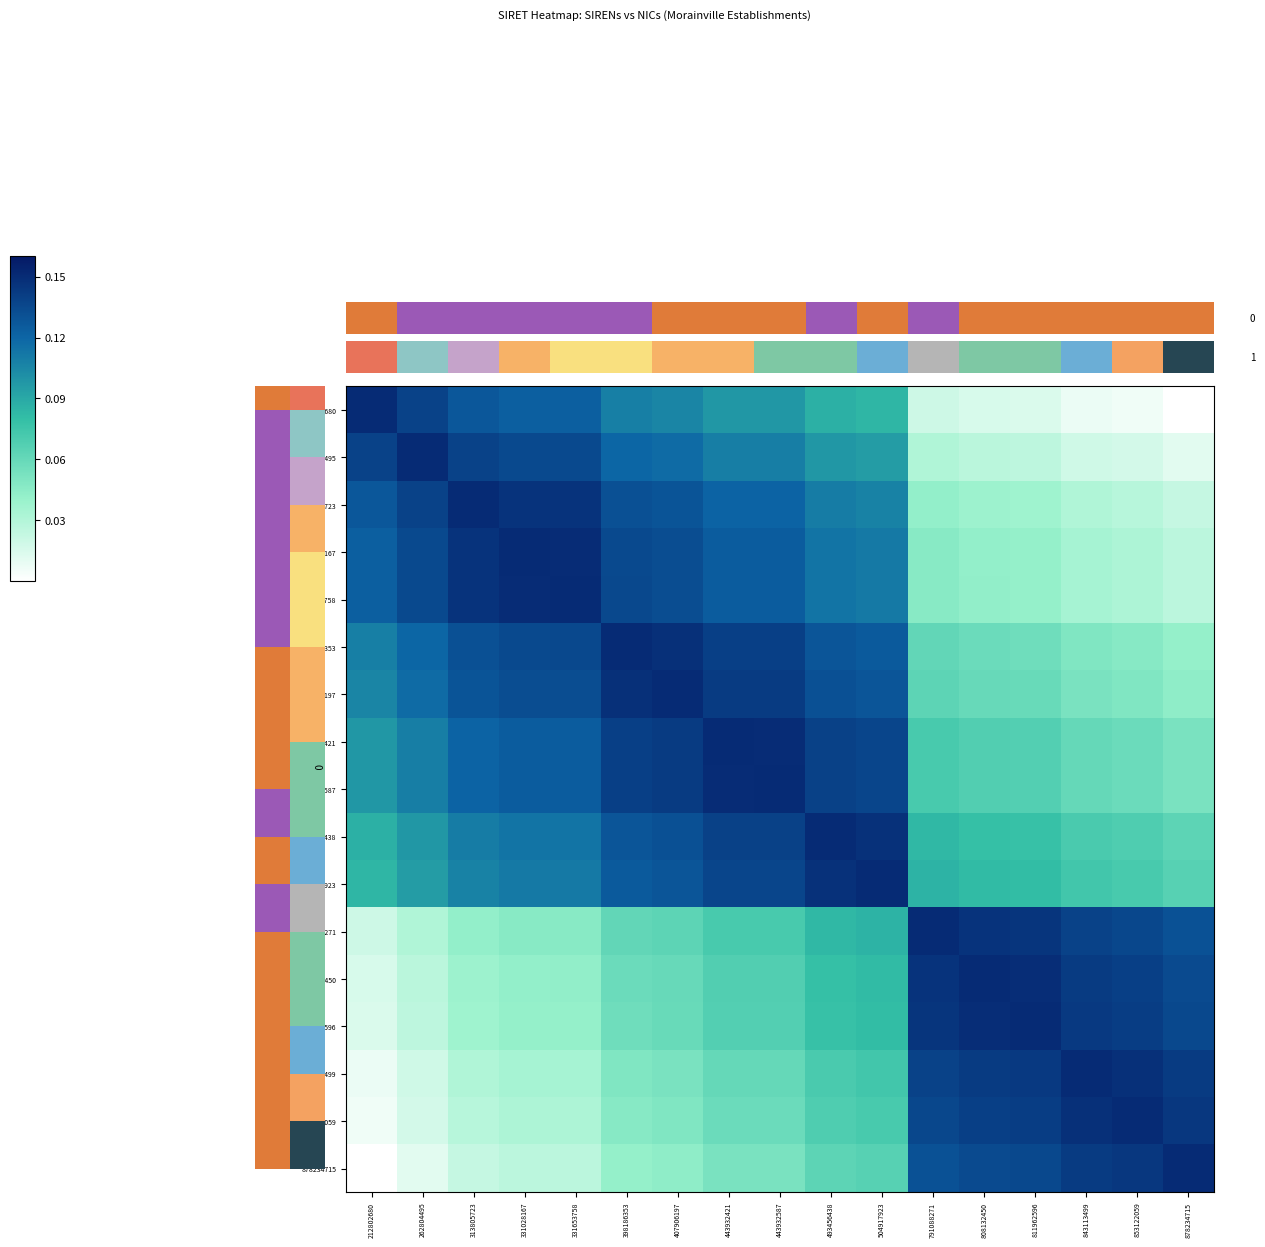

Which series has the largest total across all categories?

row_8